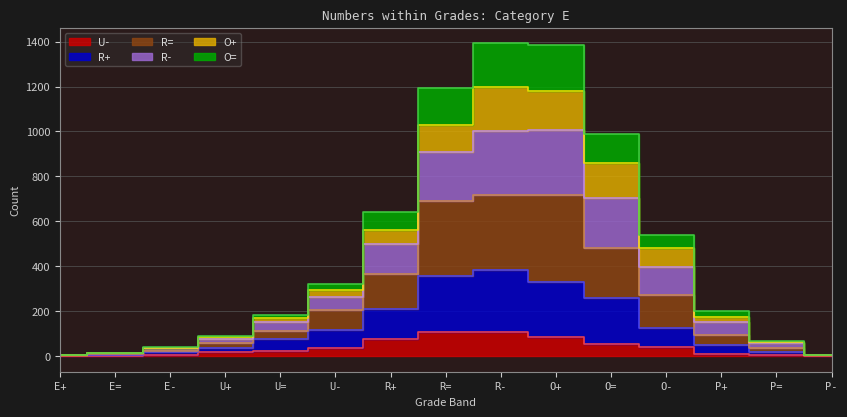

What is the spread (max minus min) of values at E-?

35